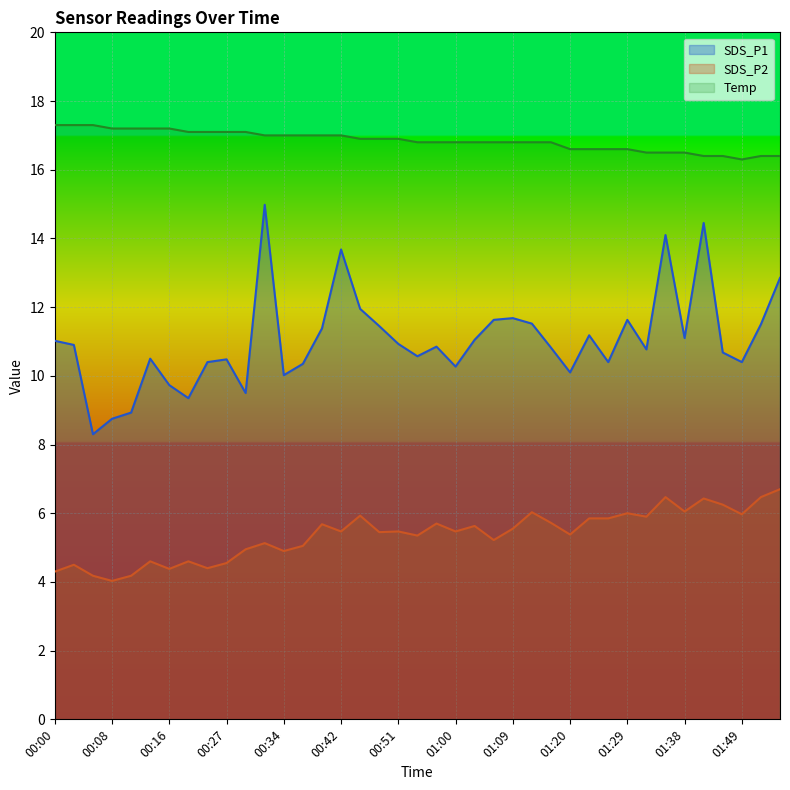

Count the number of data series in this chart.

3